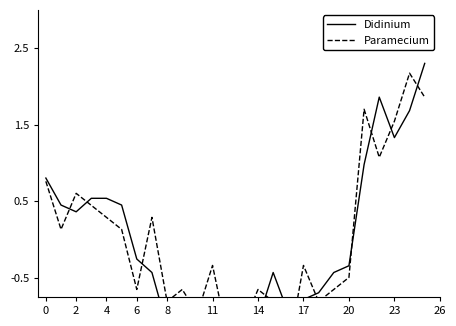

At which category is the sum across all series the highest?

25